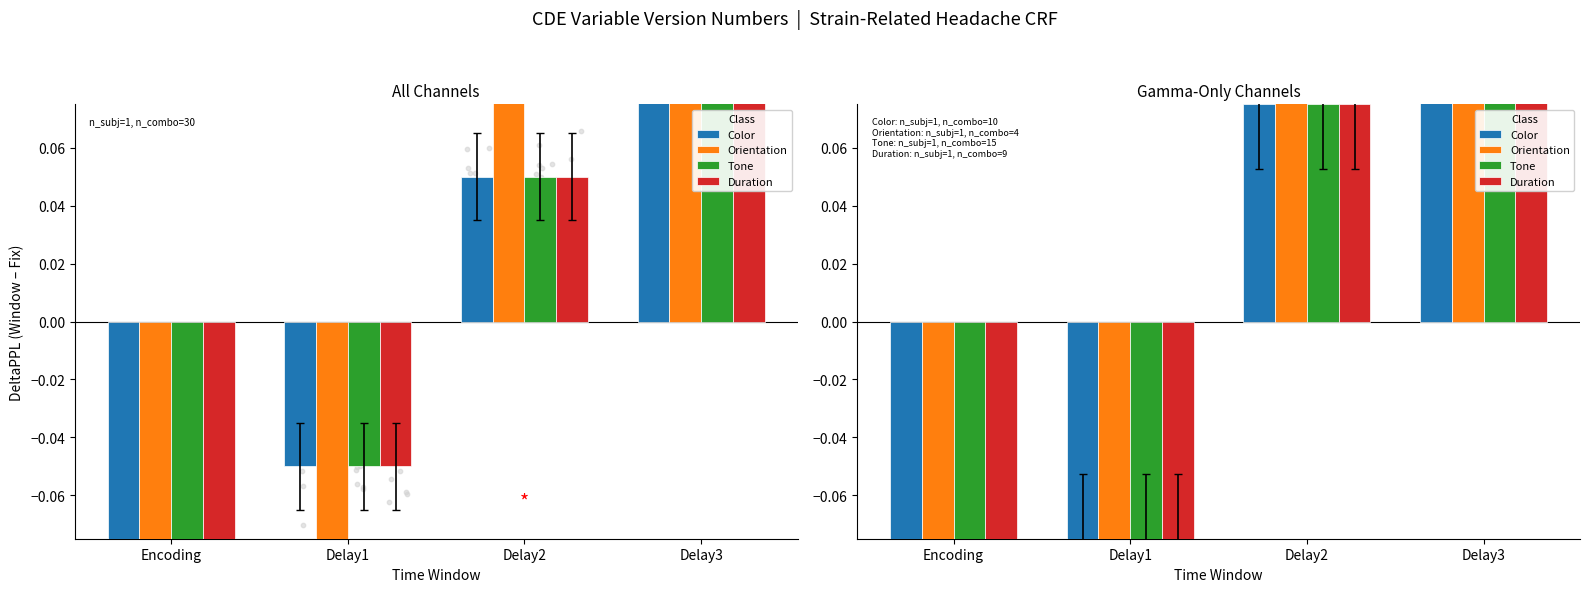

At how many categories does at least one series exceed 0?

2